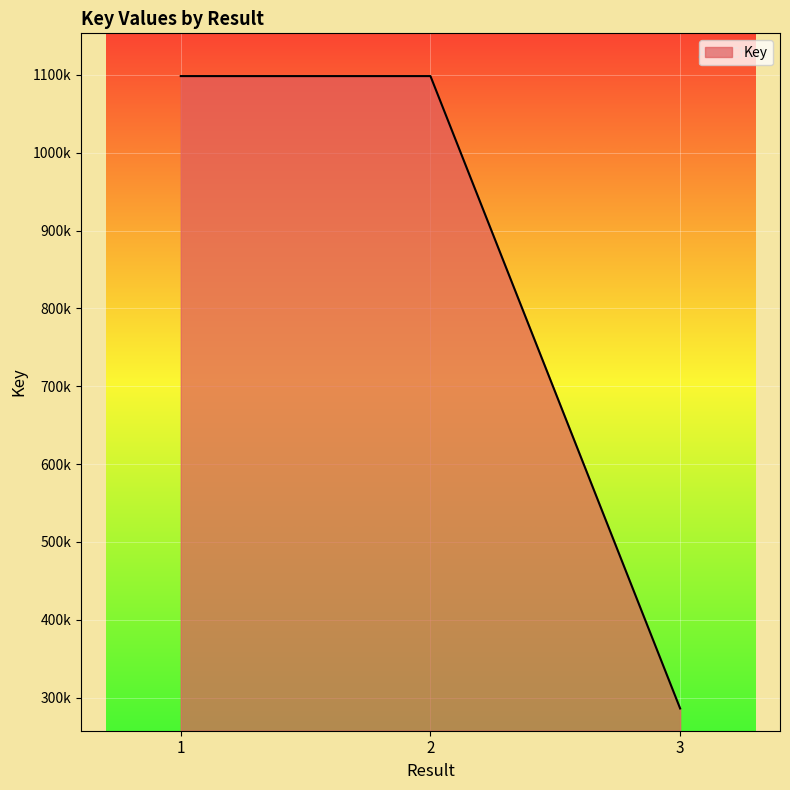

Does the chart have visible grid lines?

Yes